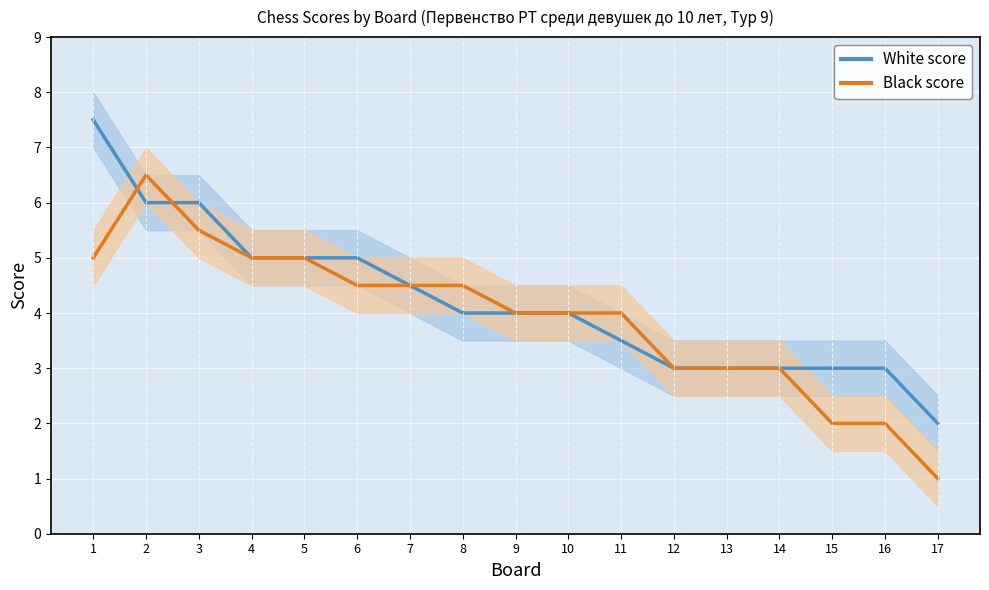

Where does the Black score series first go above 4?

1